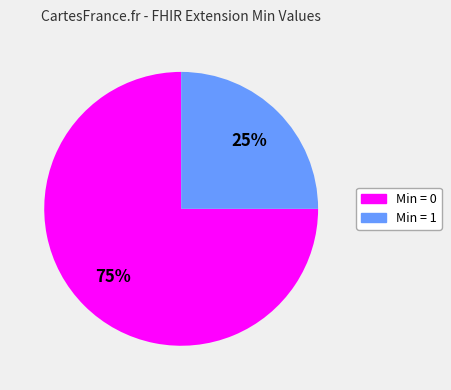

To the nearest percent, what is the average slice percentage?

50%